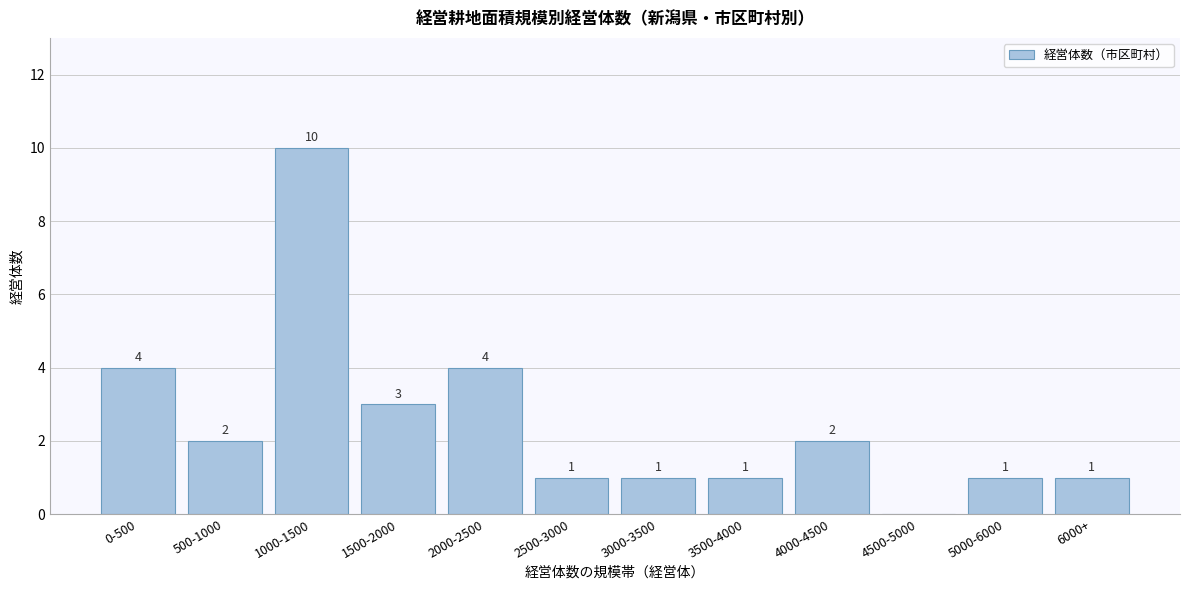

Reading right to left, list all the values displayed in this chart.

6000+=1	5000-6000=1	4500-5000=0	4000-4500=2	3500-4000=1	3000-3500=1	2500-3000=1	2000-2500=4	1500-2000=3	1000-1500=10	500-1000=2	0-500=4